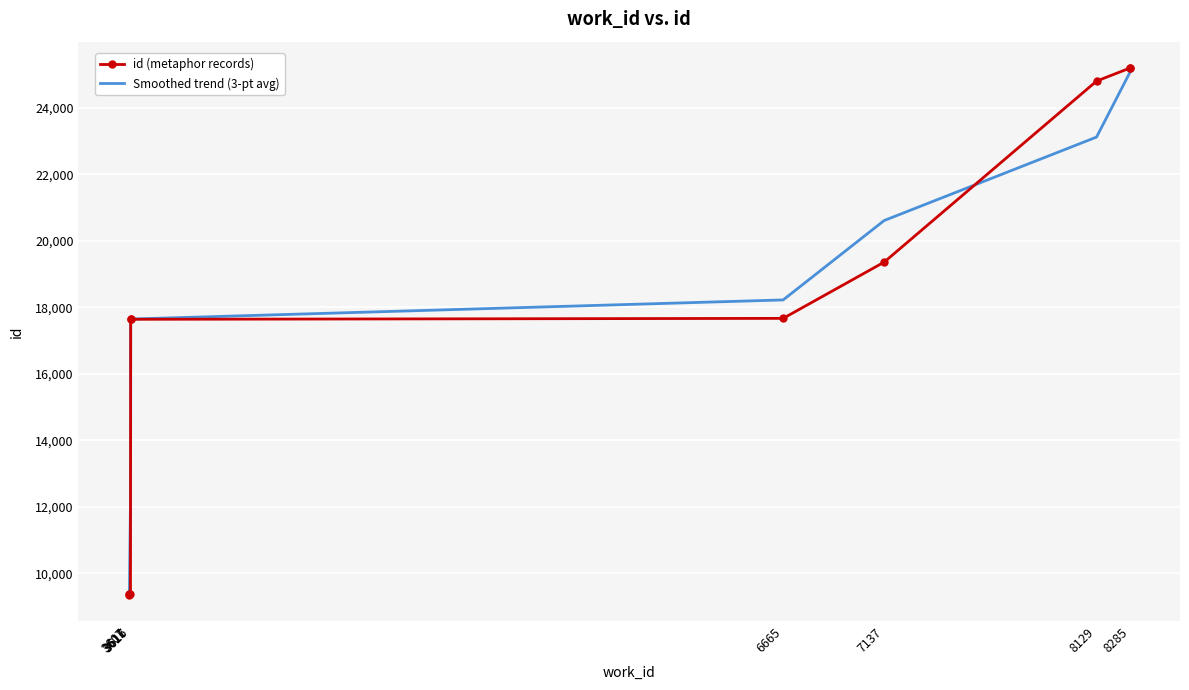

What is the maximum value shown in the chart?

25203